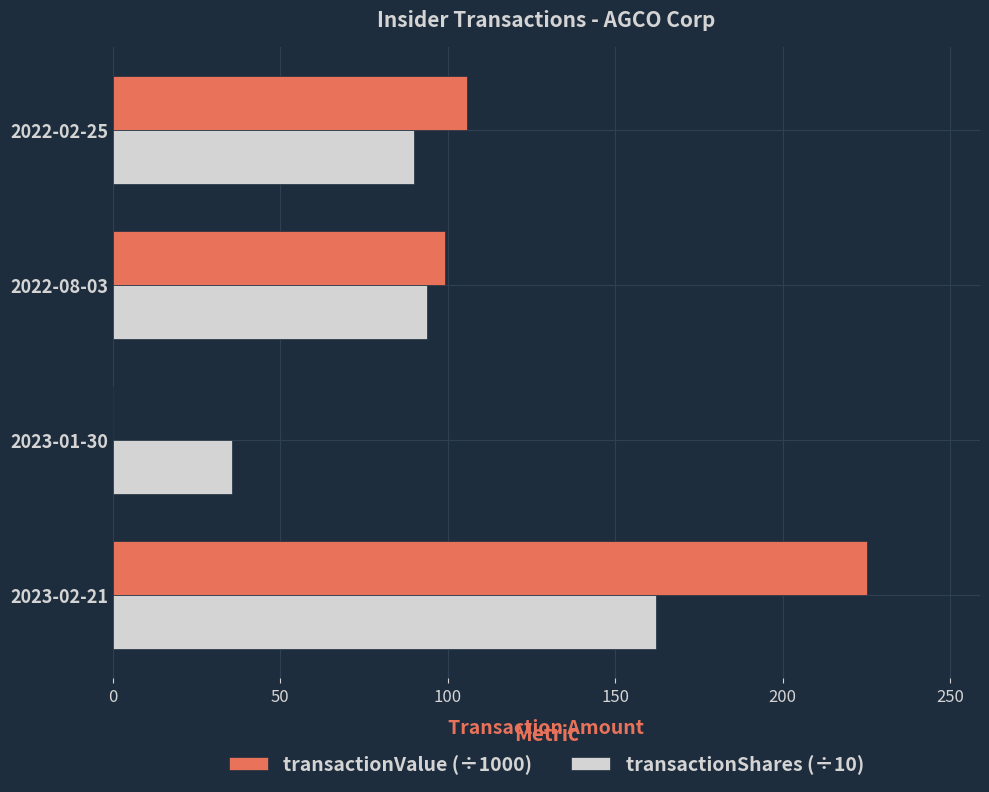

How many distinct data groups are displayed?

2